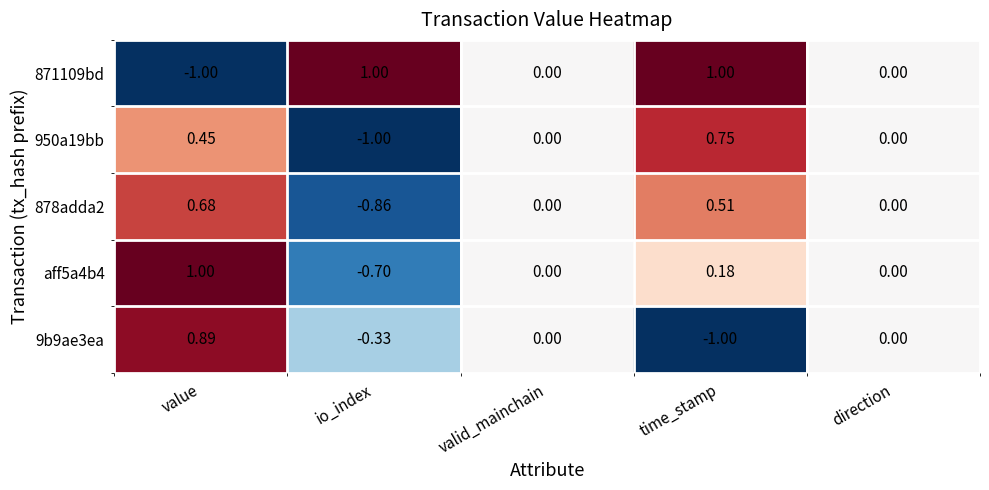

At which category is the sum across all series the highest?

value